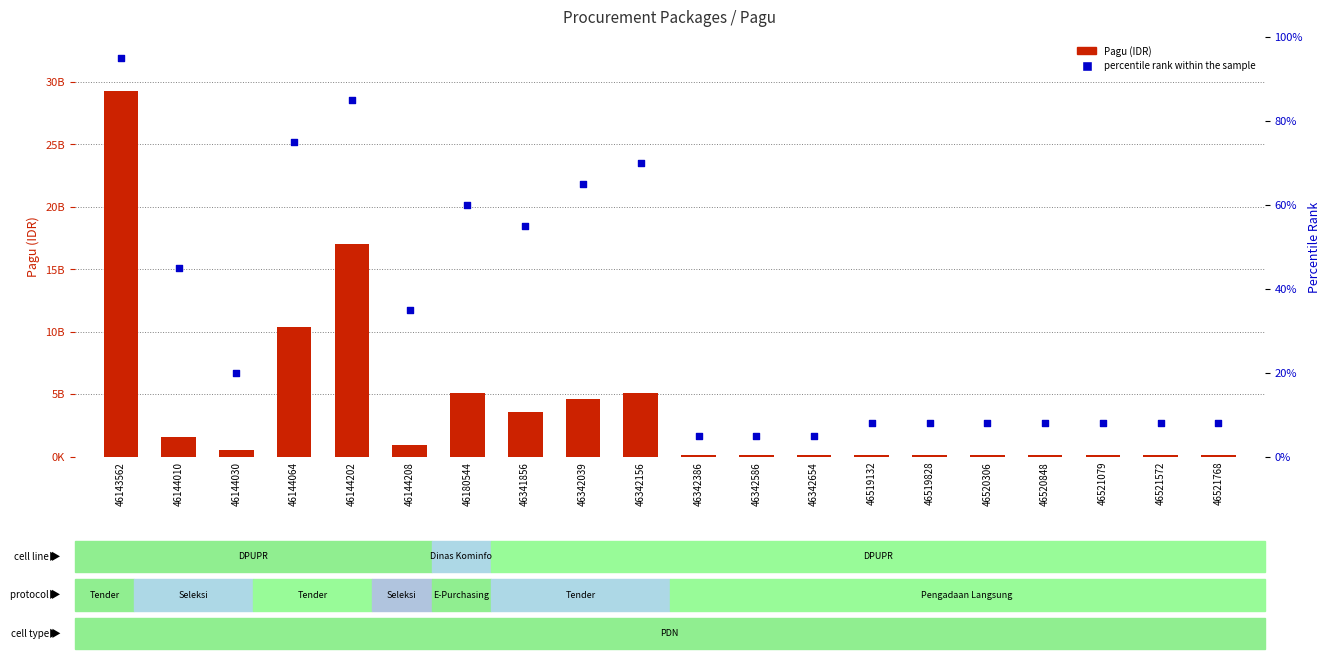

Which series has the widest spread of Y values?

Pagu (IDR)